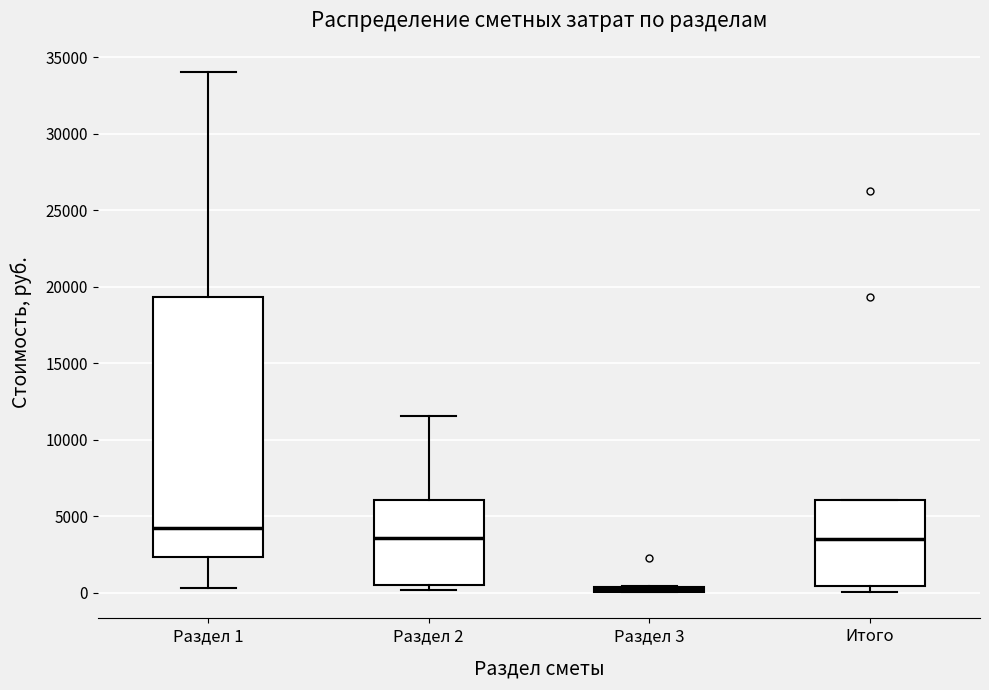

Which box has the lowest median line?

Раздел 3